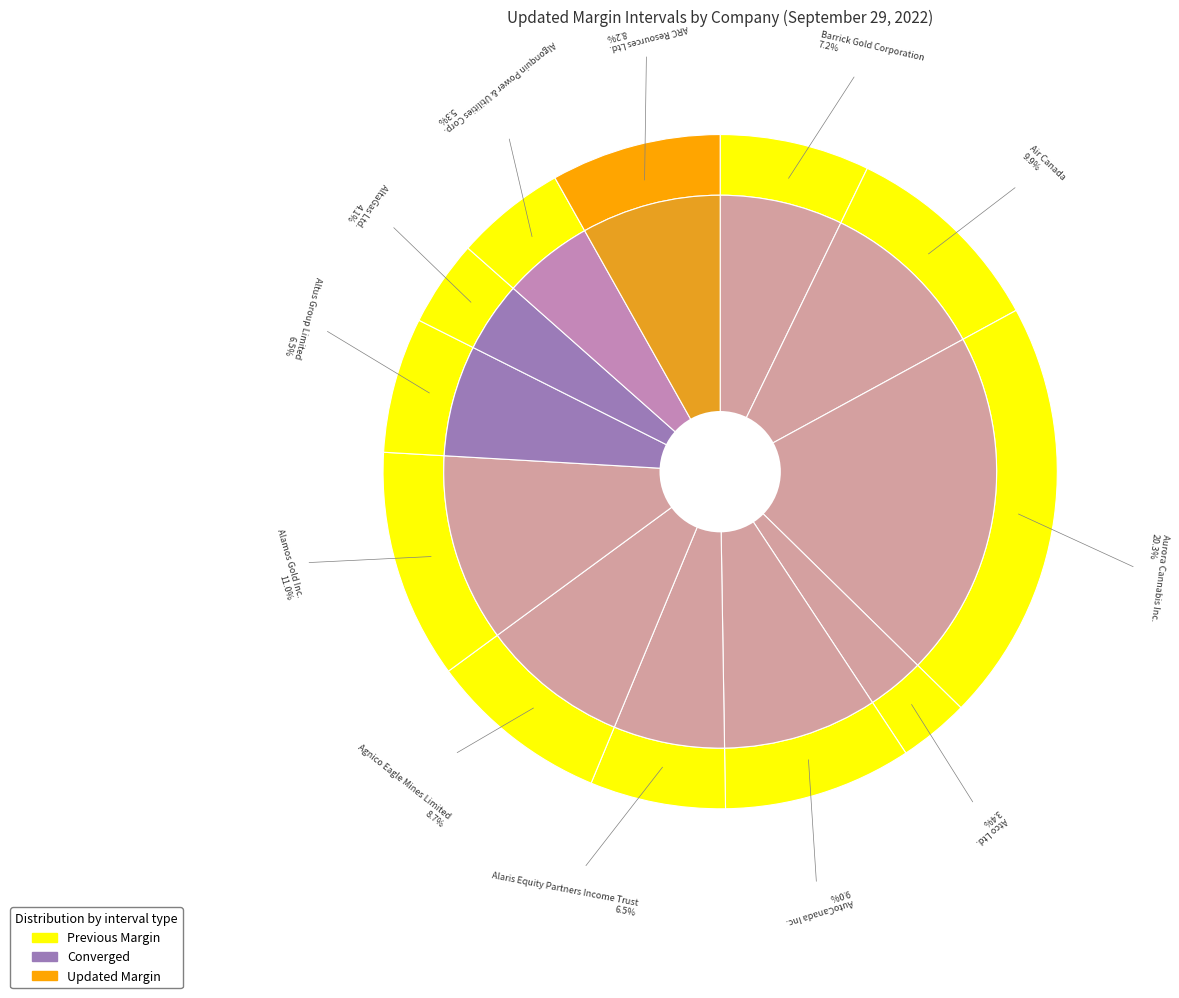

How many segments does this pie chart have?

12